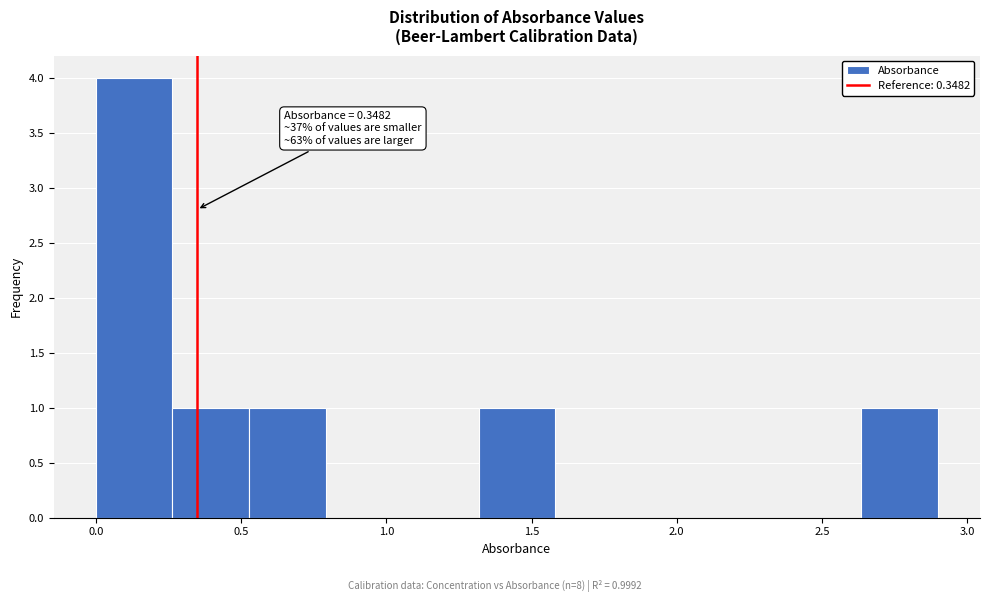

Over which range of the x-axis is the bar tallest?

0.00 to 0.25